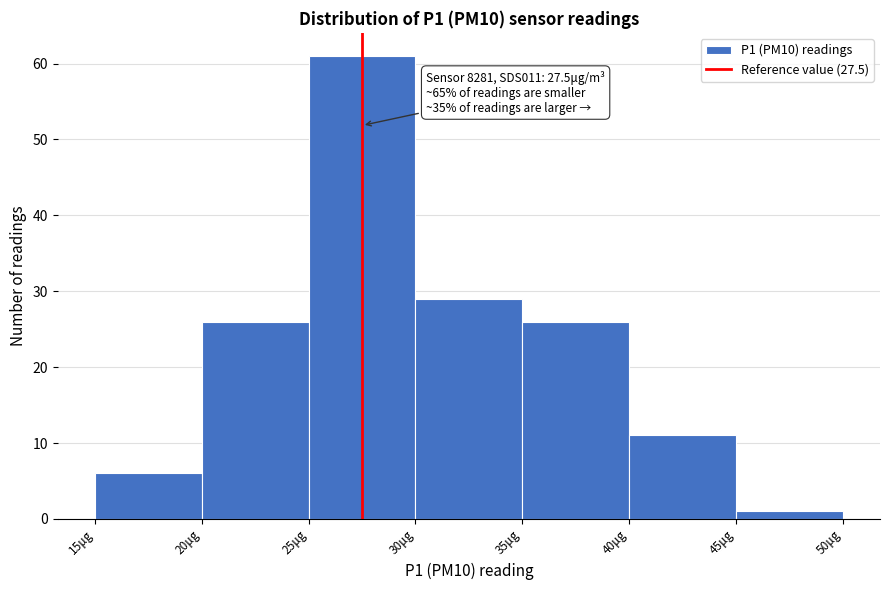

Which range on the x-axis has the tallest bar?

25 to 30